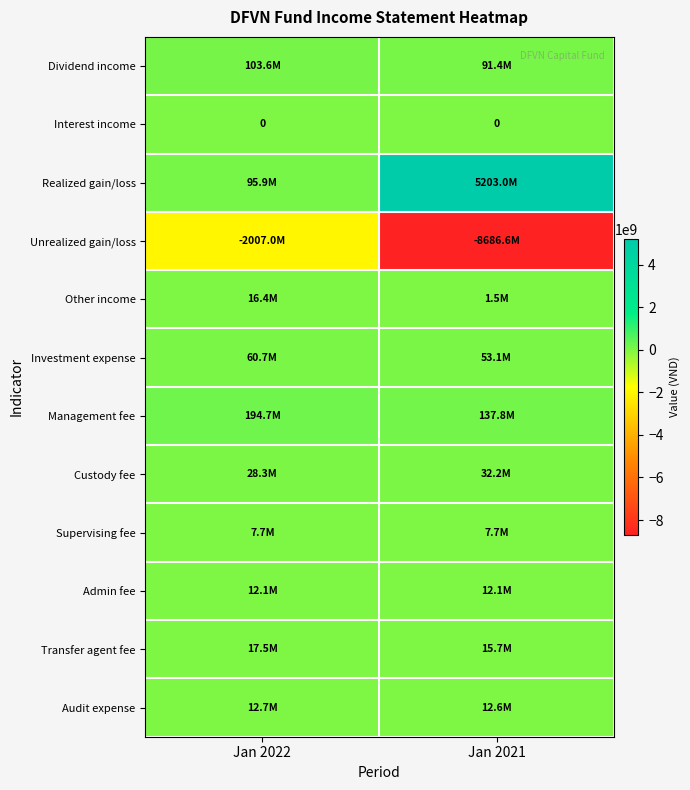

What is the sum of all Other income values?

17873089